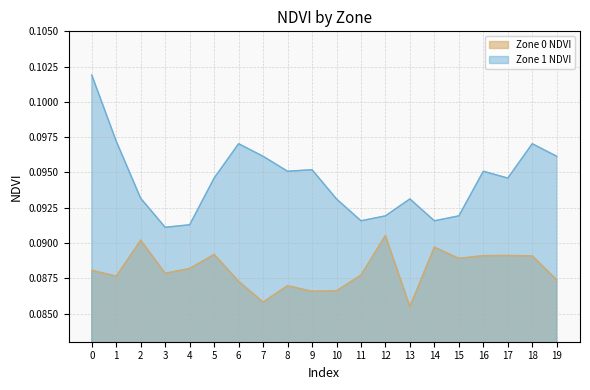

Which series changed the most between 4 and 8?

Zone 1 NDVI